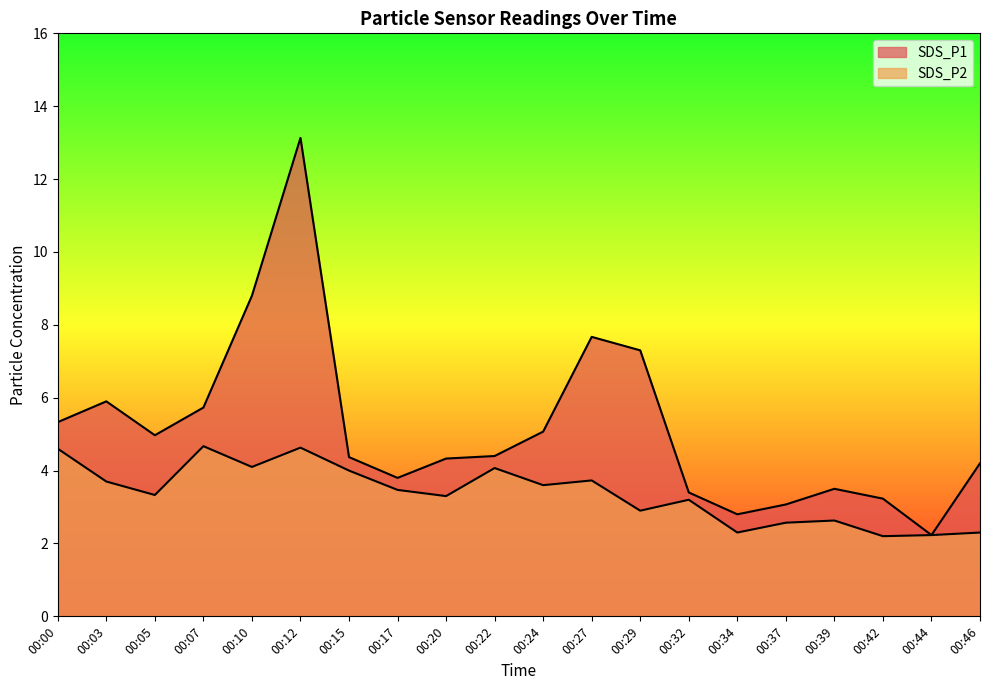

Which label corresponds to the smallest value in the chart?

00:42